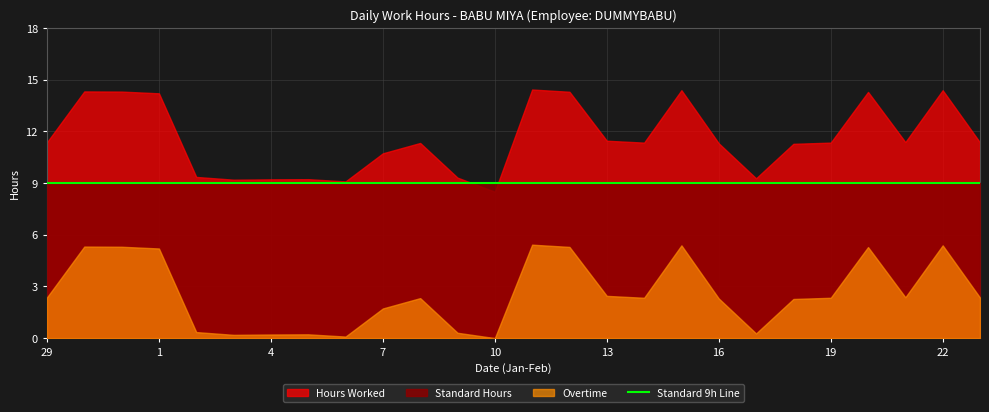

Does the chart have visible grid lines?

Yes